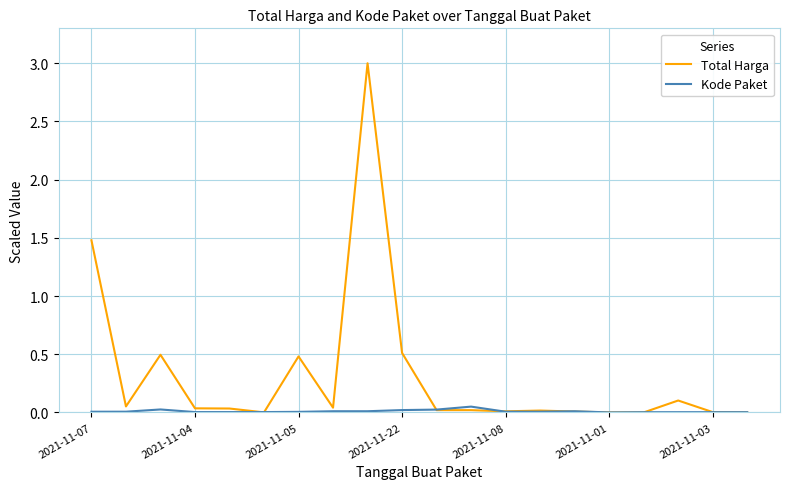

Which series has the largest range (max minus min)?

Total Harga